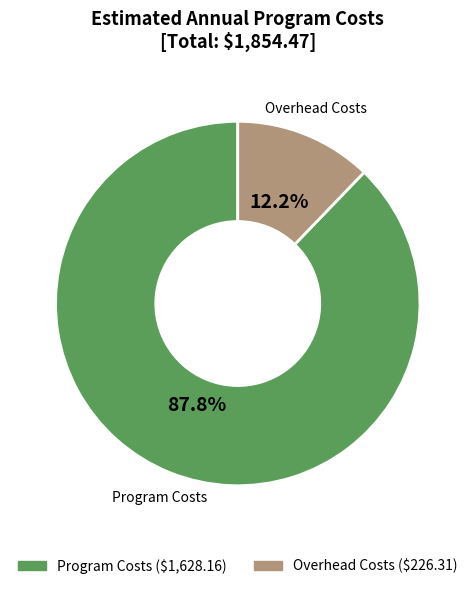

Which slice represents more than half of the pie?

Program Costs